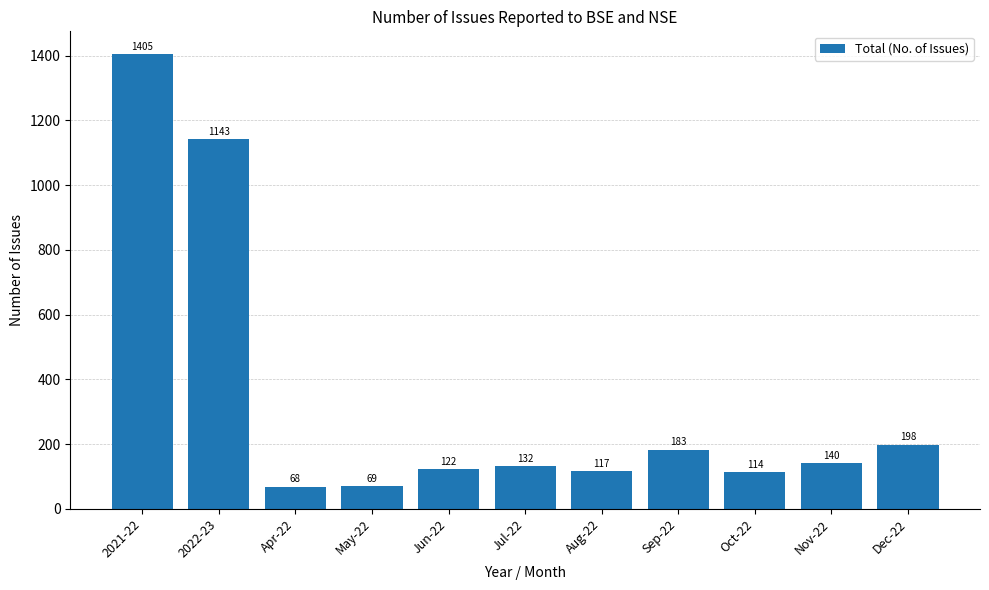

Is it true that the value at Jun-22 is 37?

False